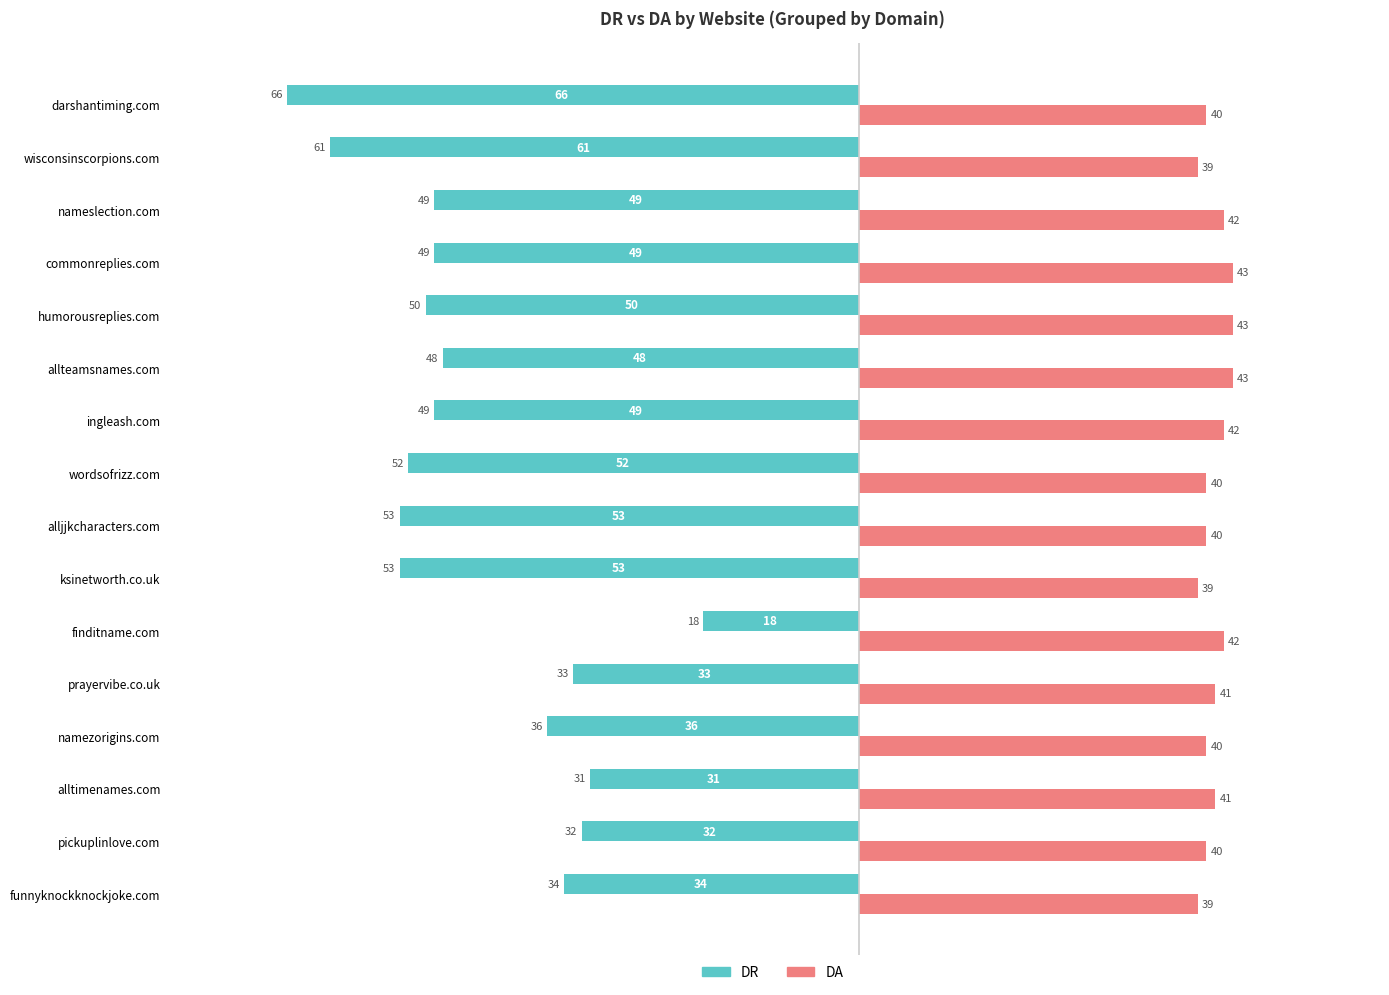

At which category is the sum across all series the highest?

finditname.com